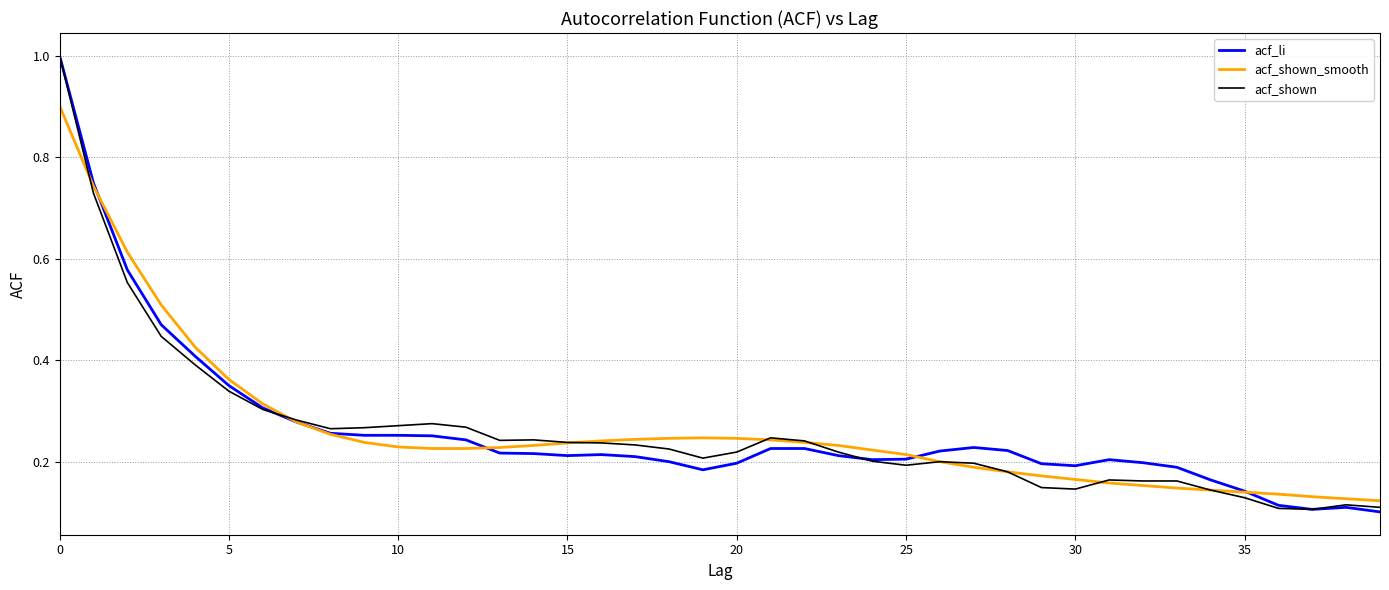

What is the maximum value for acf_shown_smooth?

0.9